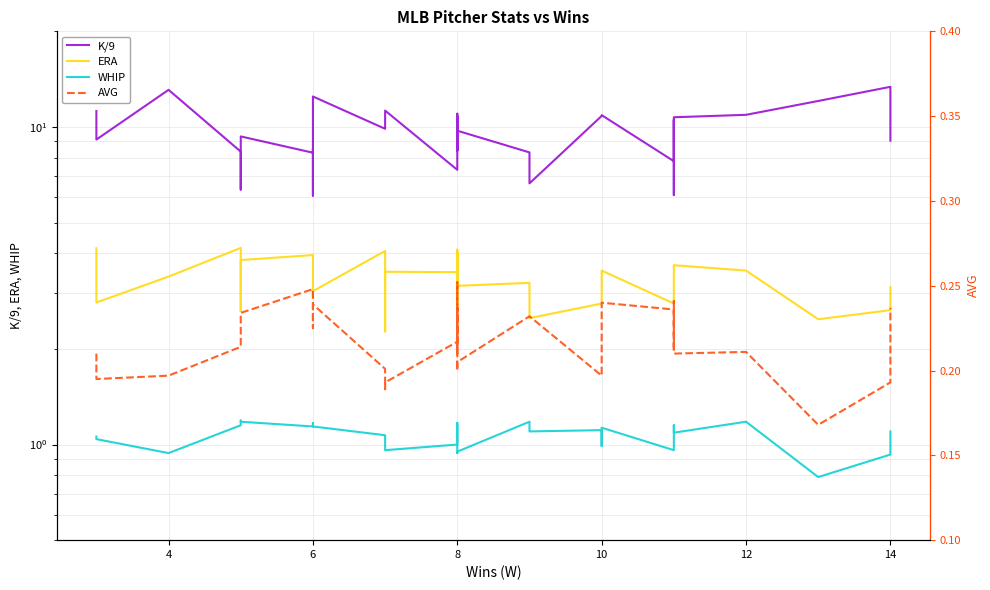

True or false: K/9 has a value of 16.1 at 11.

False